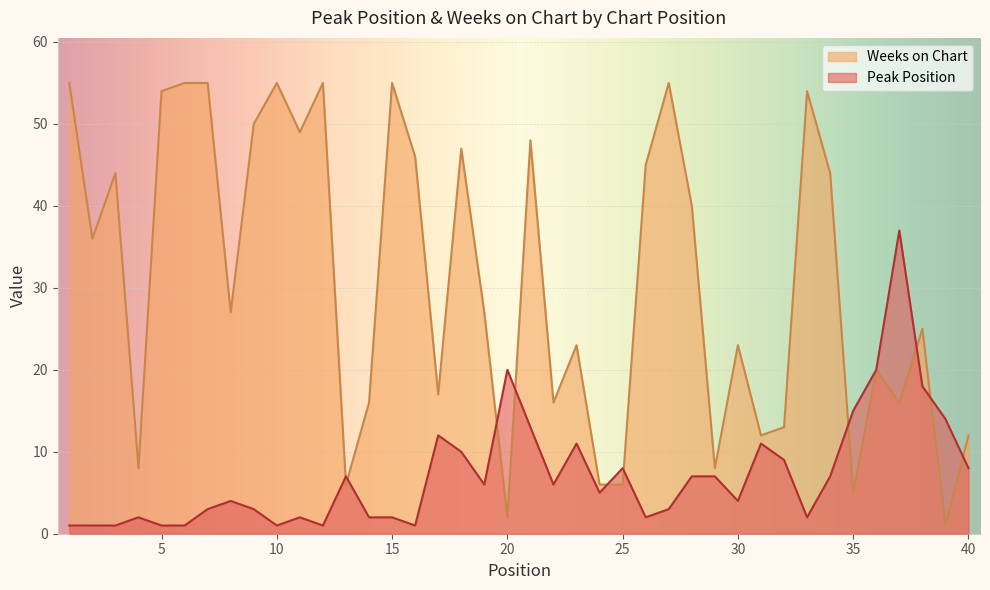

Count the number of data series in this chart.

2